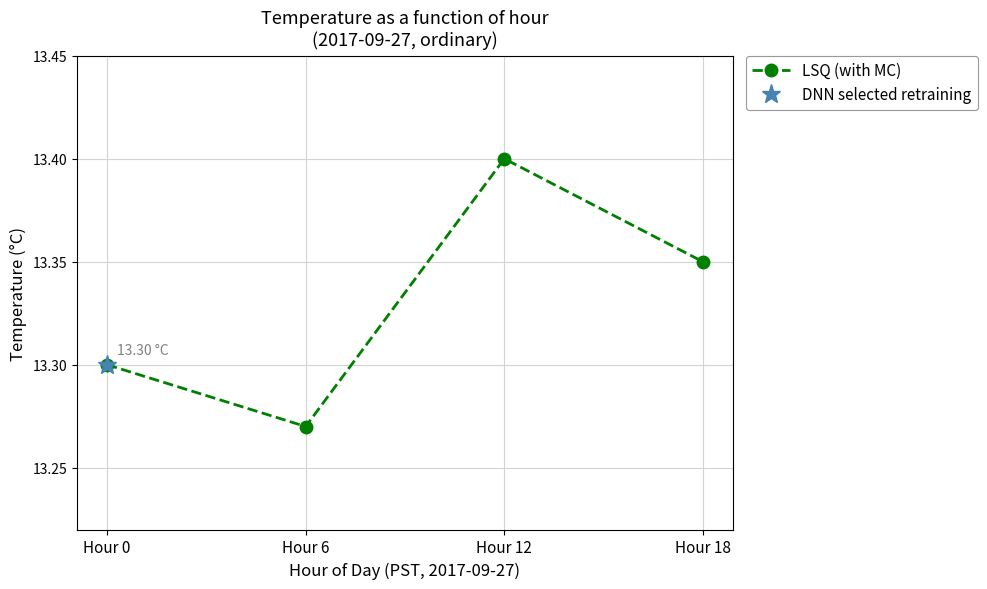

List the labels in order of value, largest first.

Hour 12, Hour 18, Hour 0, Hour 6